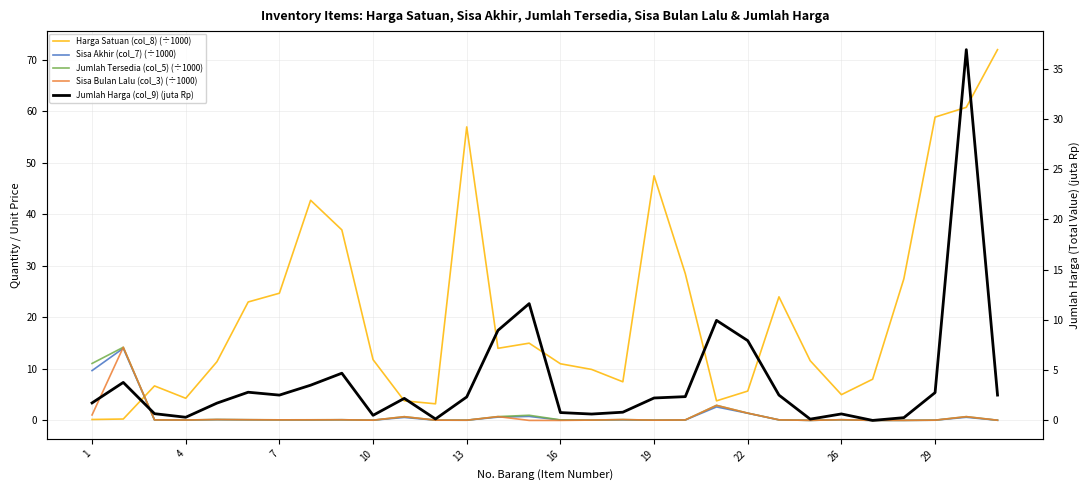

What is the value of the Jumlah Tersedia (col_5) (÷1000) point at the 9th from the left?

0.1